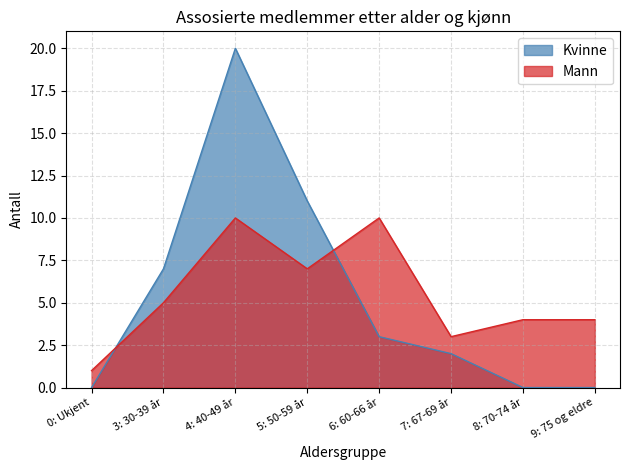

How many values in the Mann series are below 5?

4